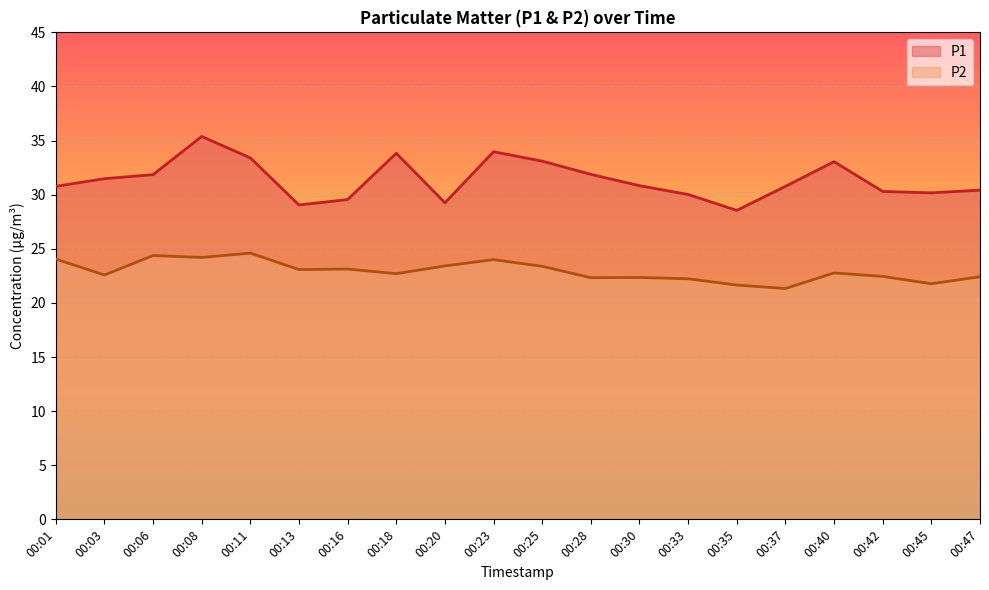

How many lines are shown in the chart?

2